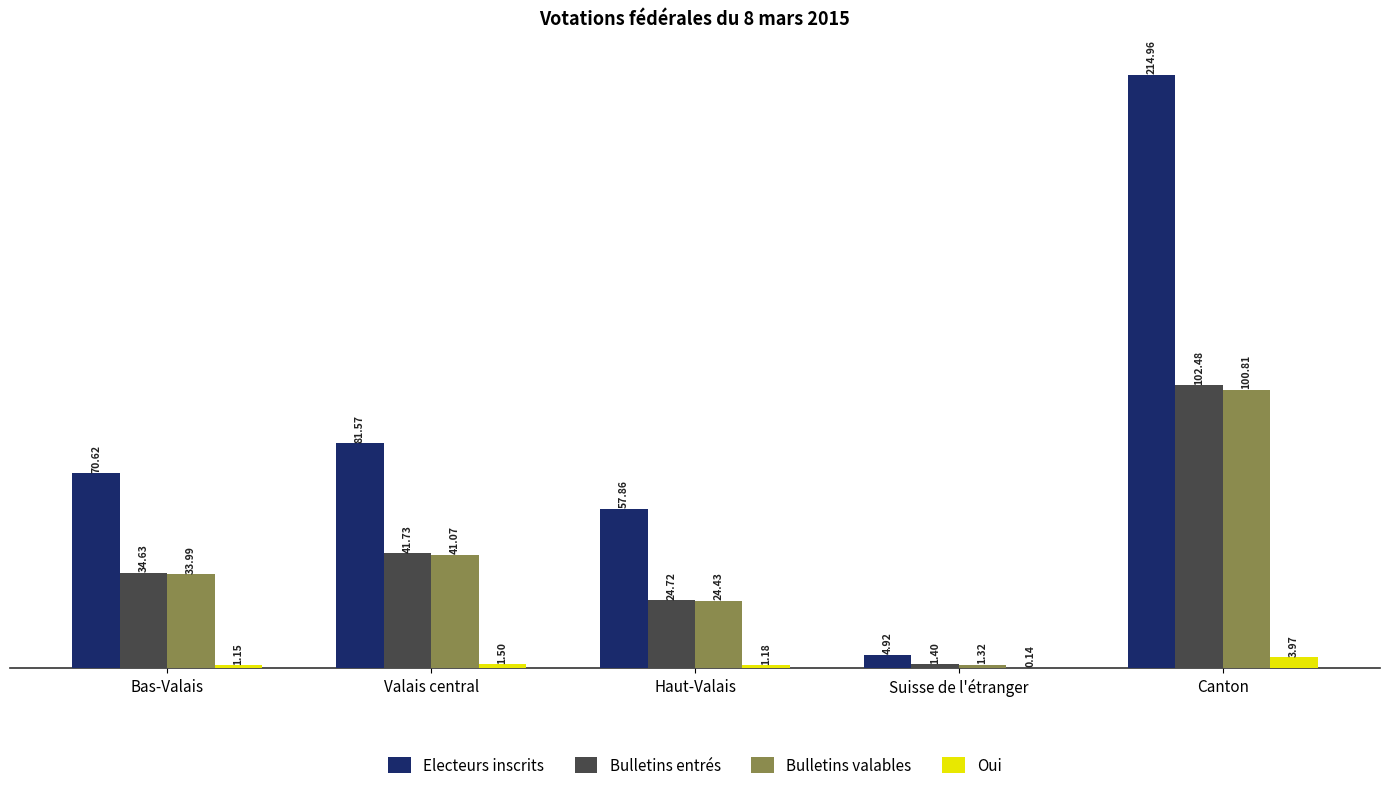

How many values in the Electeurs inscrits series exceed 70?

3